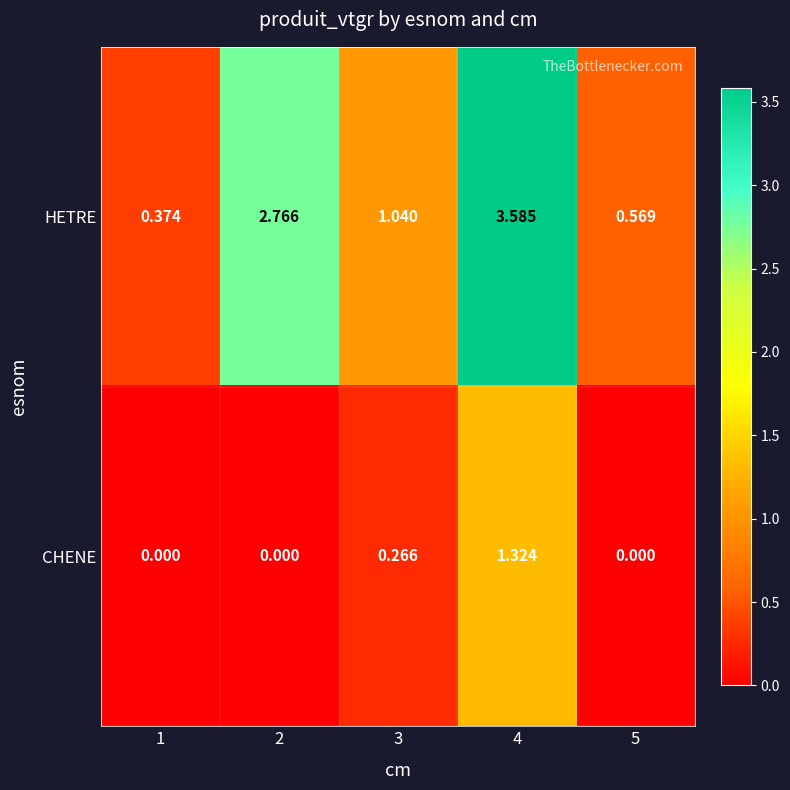

Rank the series at 3 from highest to lowest value.

HETRE, CHENE